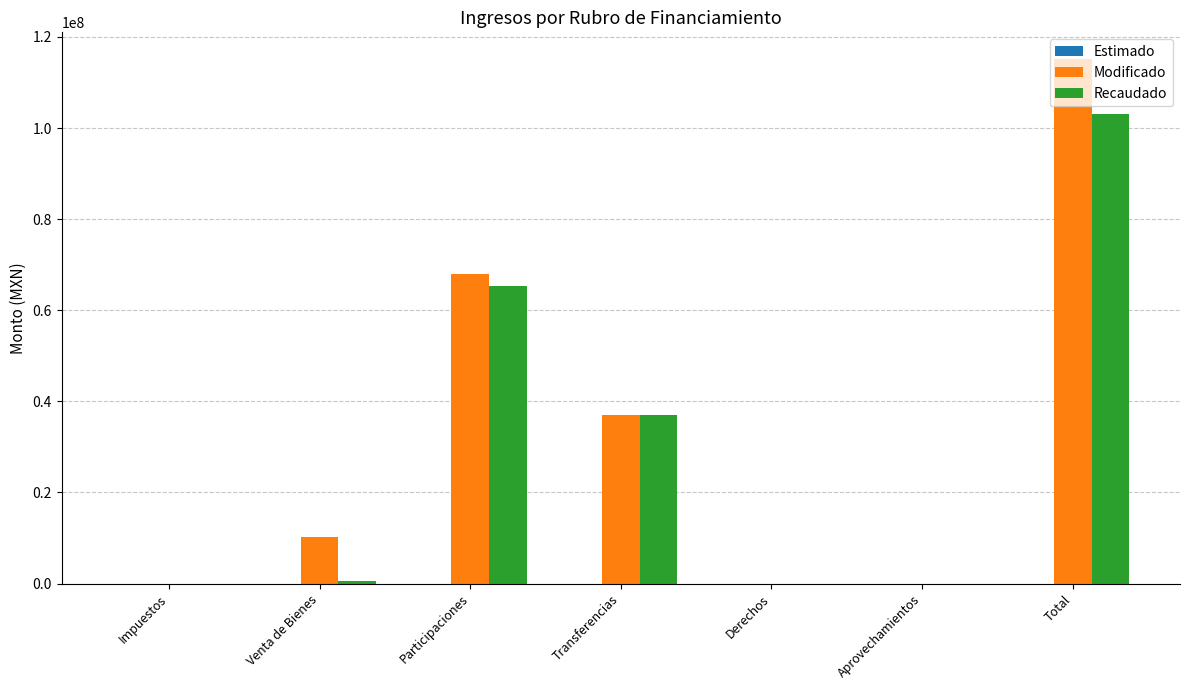

How many groups of bars are there?

7